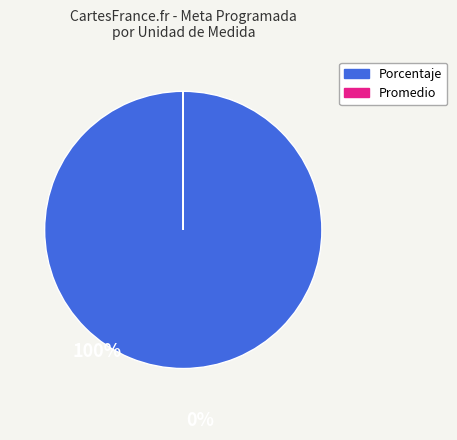

Does Porcentaje account for over 50% of the chart?

Yes